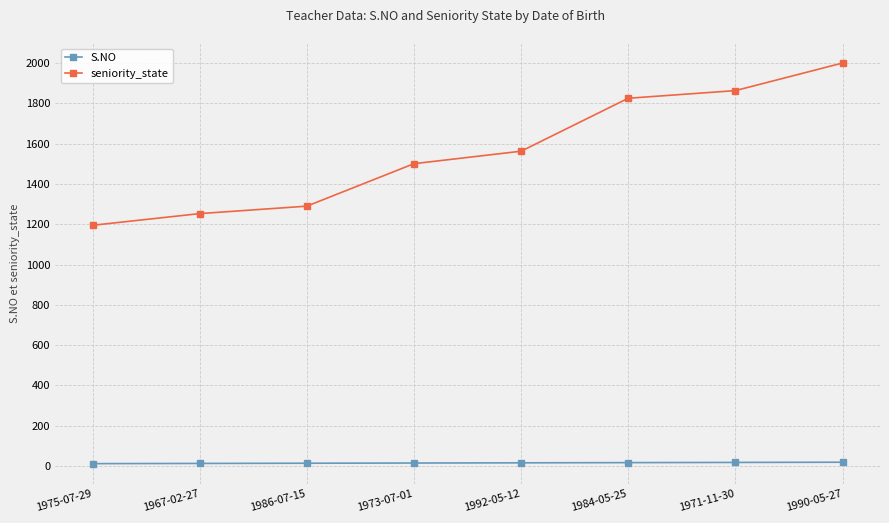

True or false: S.NO and seniority_state cross at least once.

False